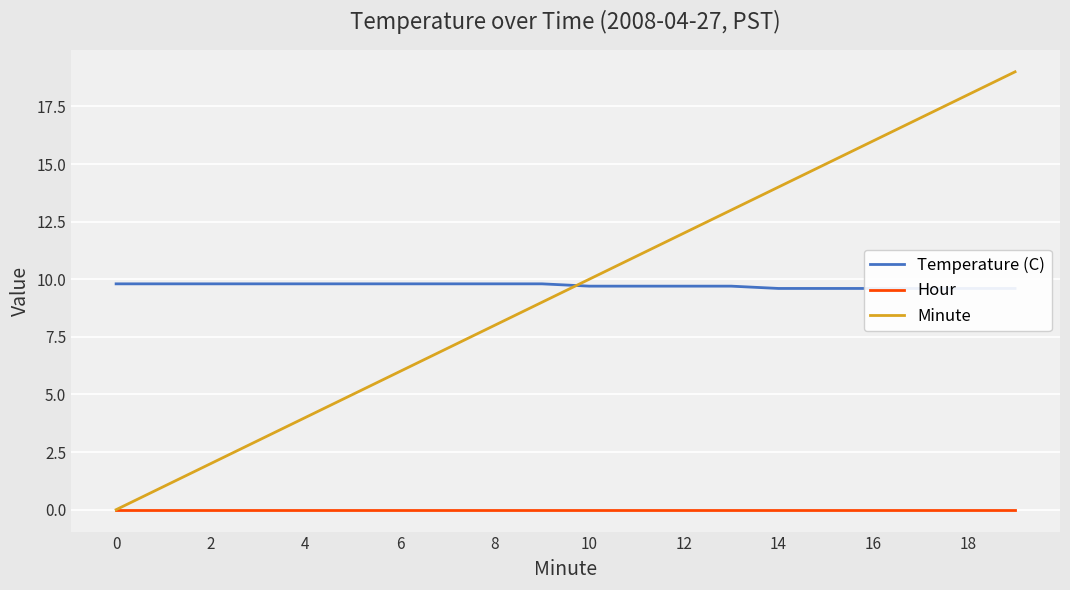

At which category is the sum across all series the highest?

19